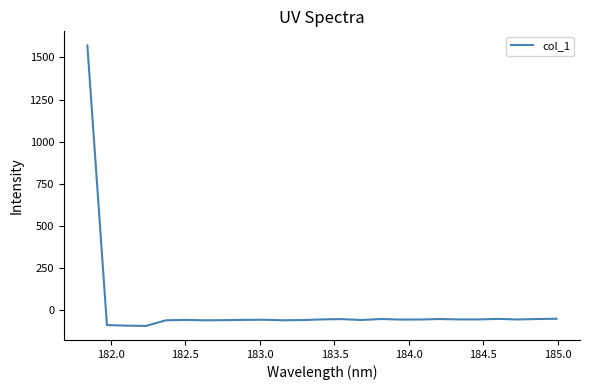

What is the maximum value shown in the chart?

1571.6